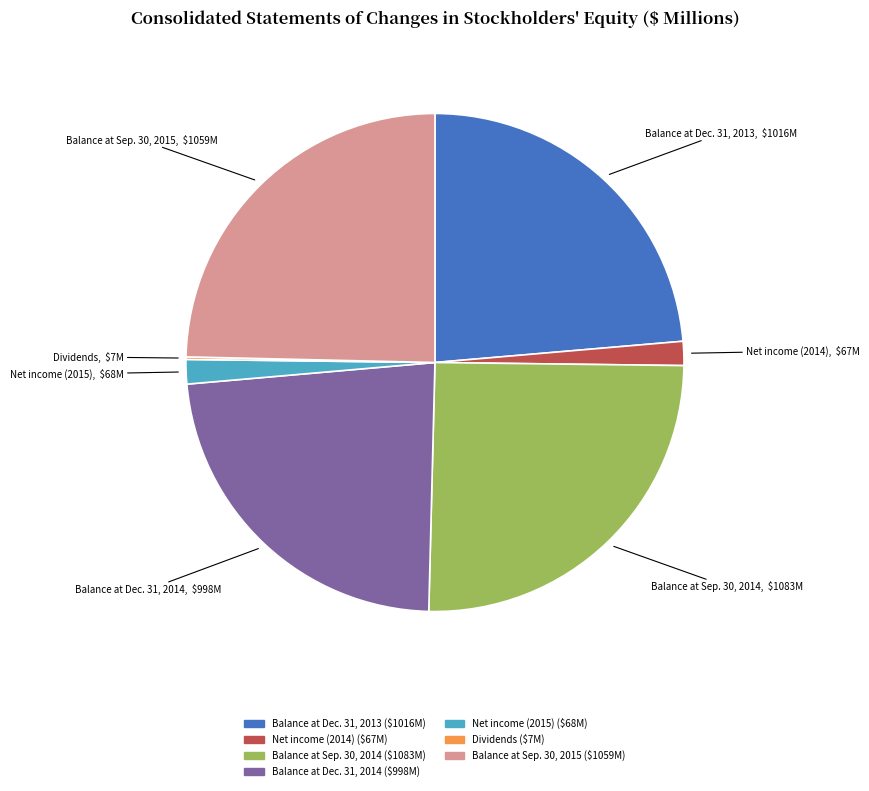

The Net income (2014) slice represents 2% of the pie. True or false?

True